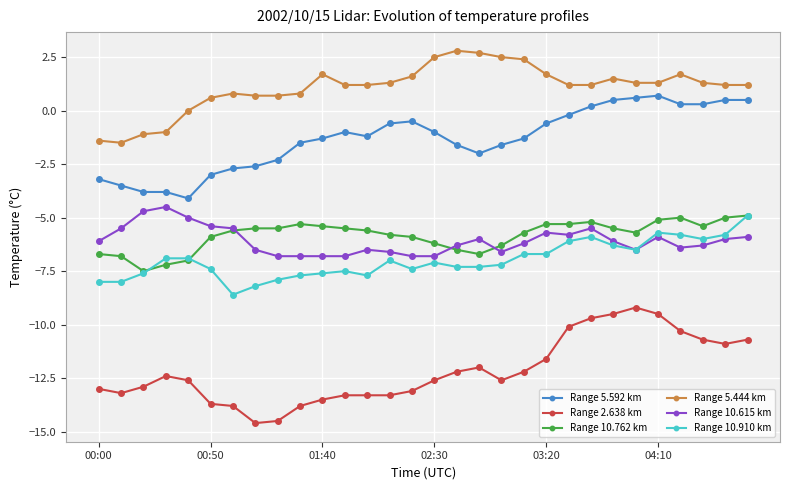

What is the difference between the second highest and minimum values in the Range 5.592 km series?

4.7